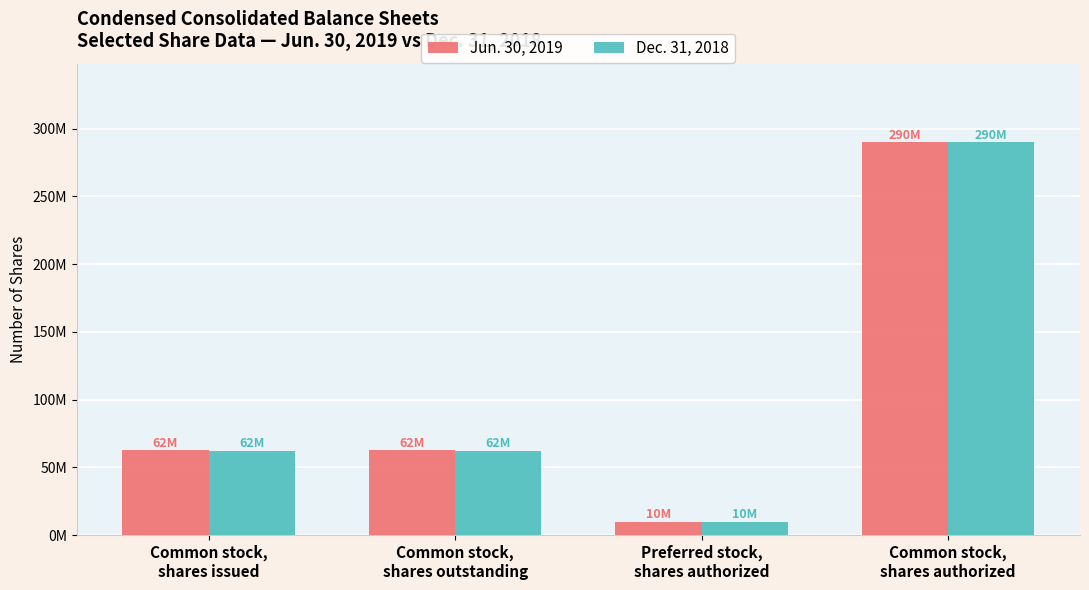

What is the label of the 1st bar from the right?

Common stock,
shares authorized